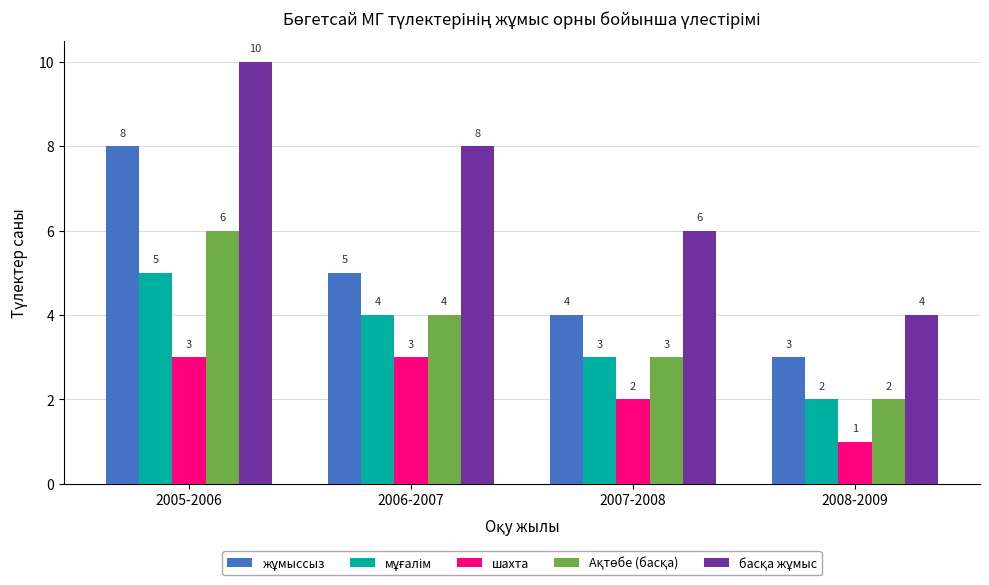

What is the label of the 2nd bar from the right?

2007-2008